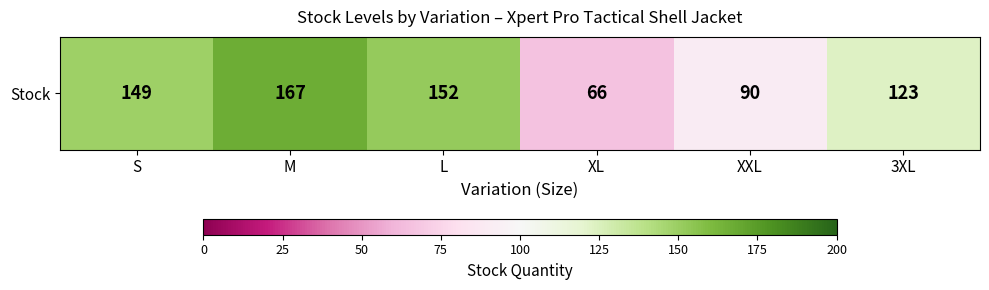

Rank the categories by value from highest to lowest.

M, L, S, 3XL, XXL, XL